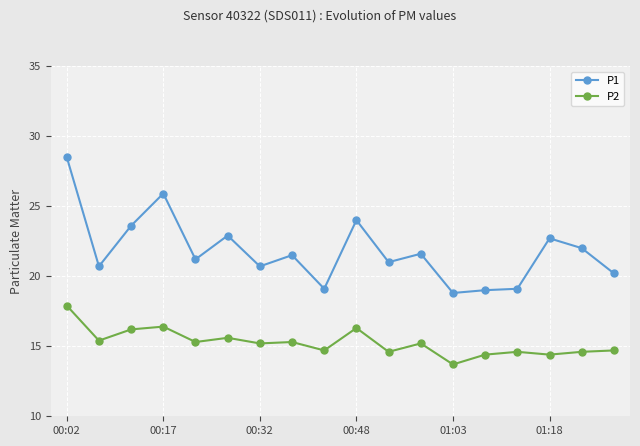

What is the average value of the P1 series?

21.8